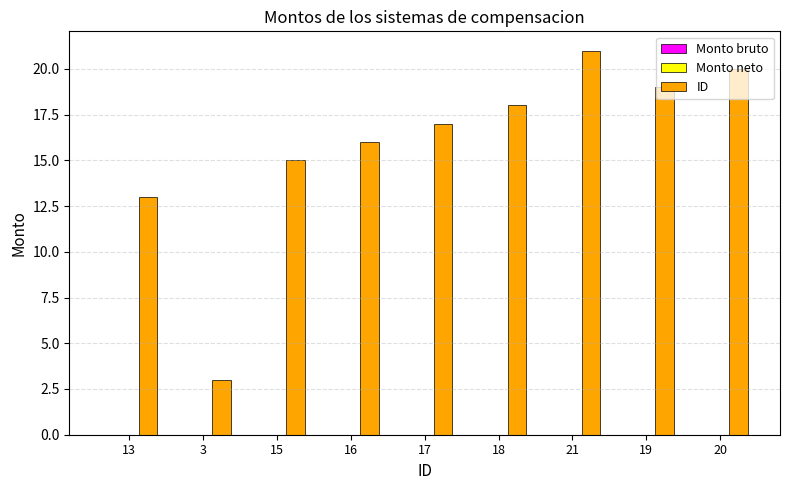

What is the label of the 4th bar from the right?

18